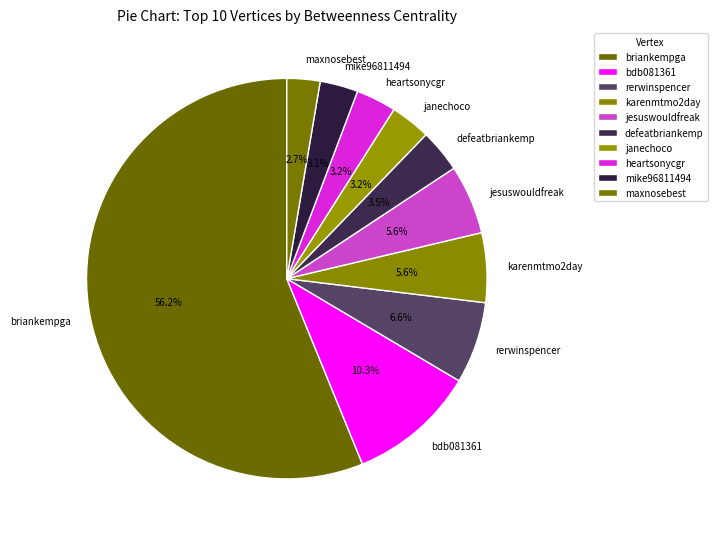

The rerwinspencer slice represents 7% of the pie. True or false?

True